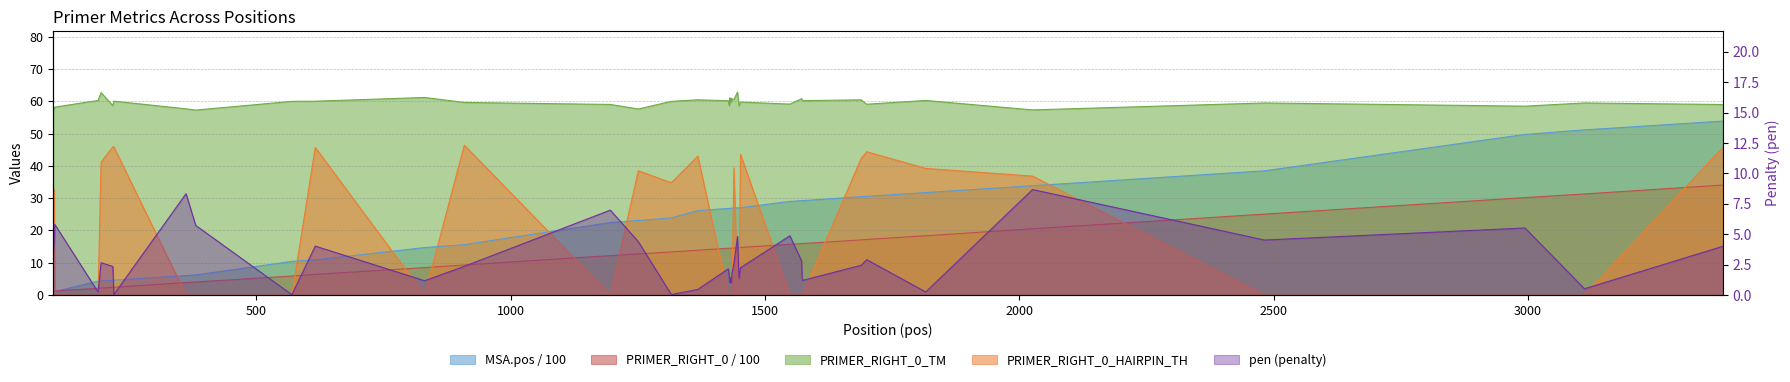

What is the maximum value shown in the chart?

62.8